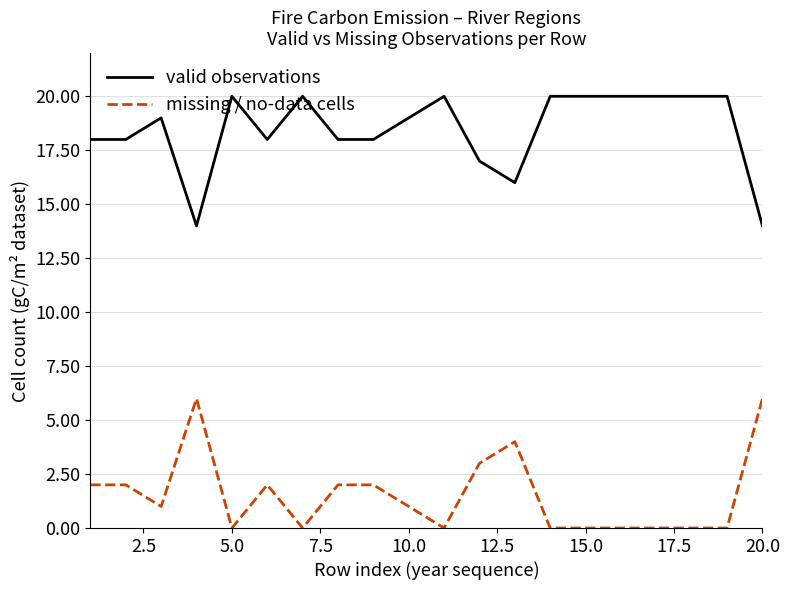

Does the chart have visible grid lines?

Yes